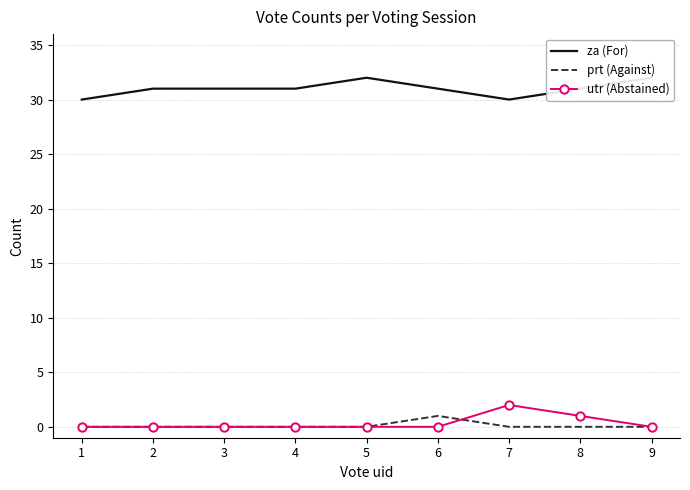

Is the value of za (For) at 7 greater than the value of prt (Against) at 3?

Yes